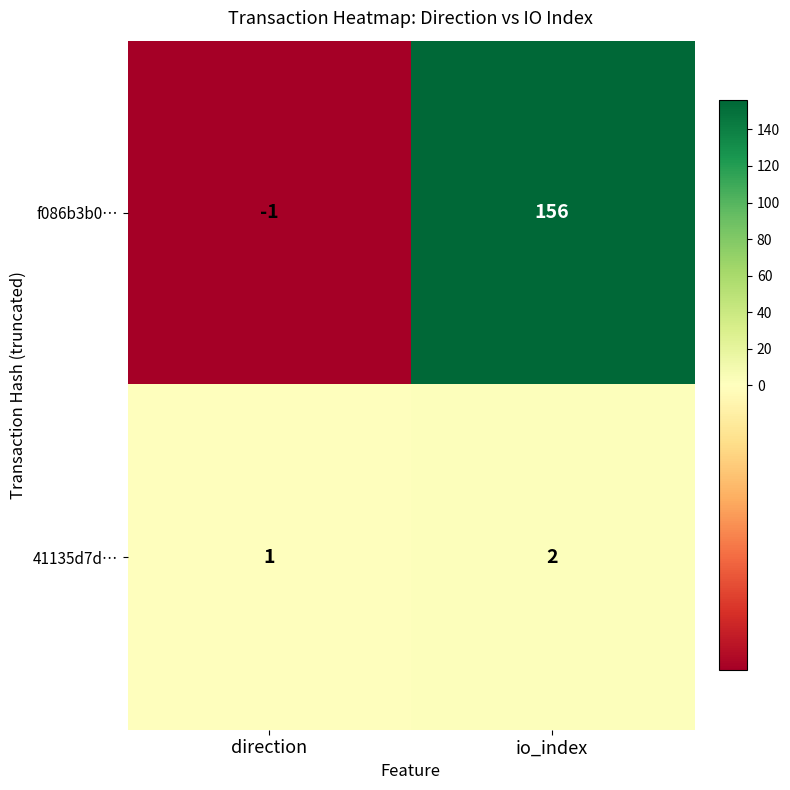

At io_index, list the series in order from largest to smallest.

f086b3b0…, 41135d7d…